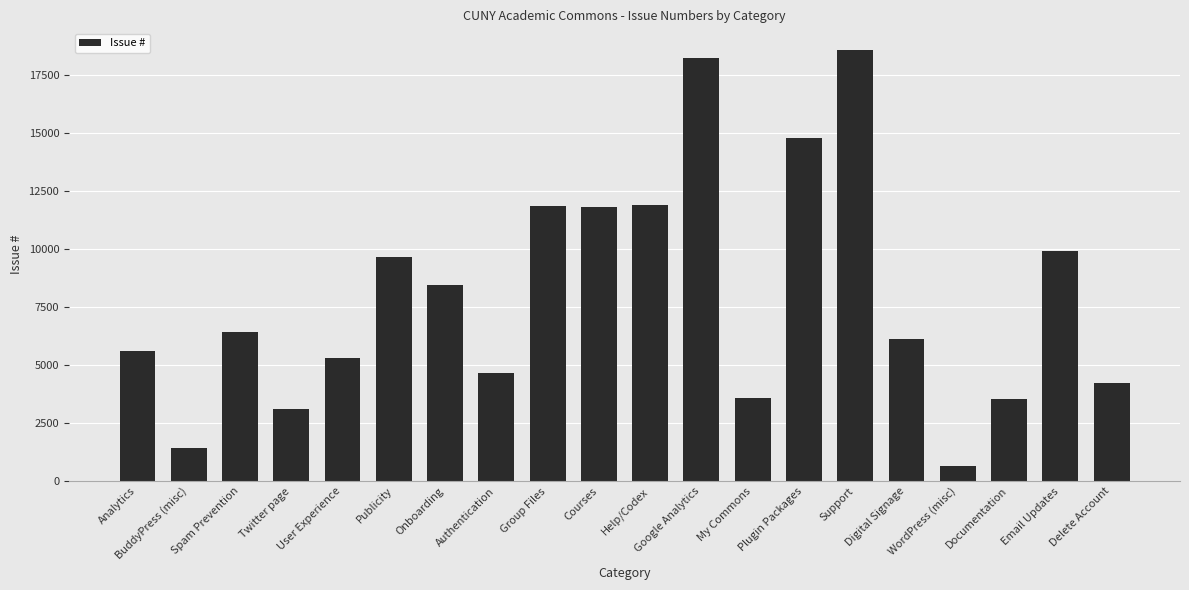

What is the difference between the second highest and second lowest values?

16790